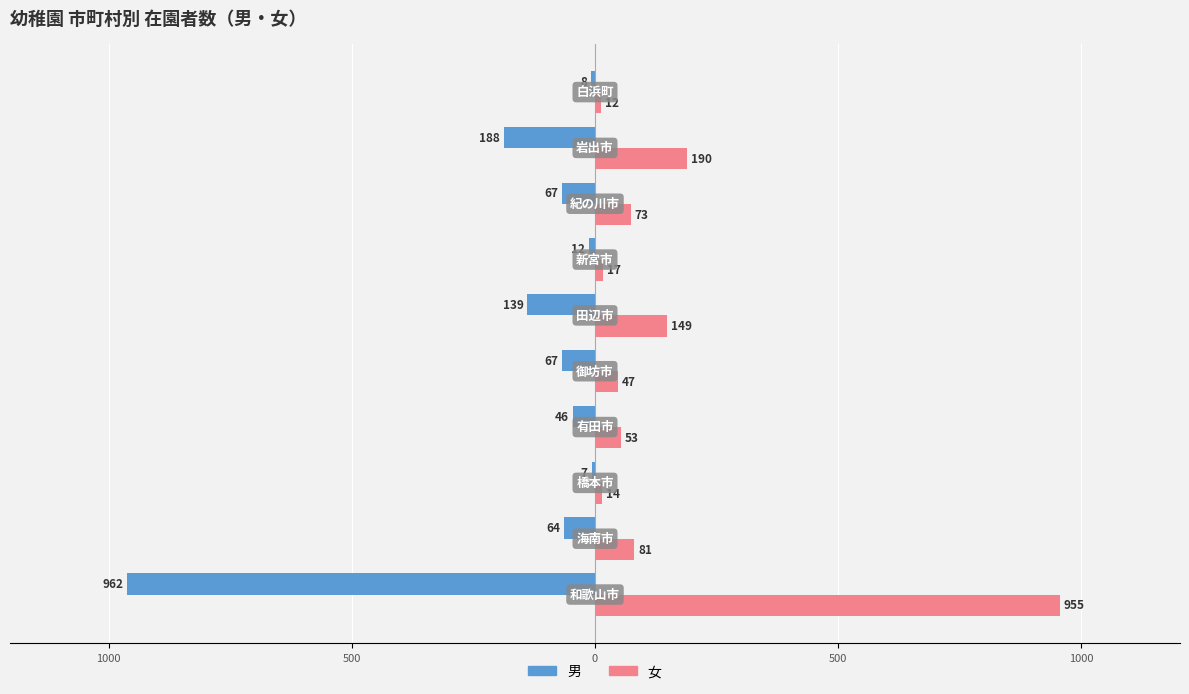

What are all the series names shown in the legend?

男, 女